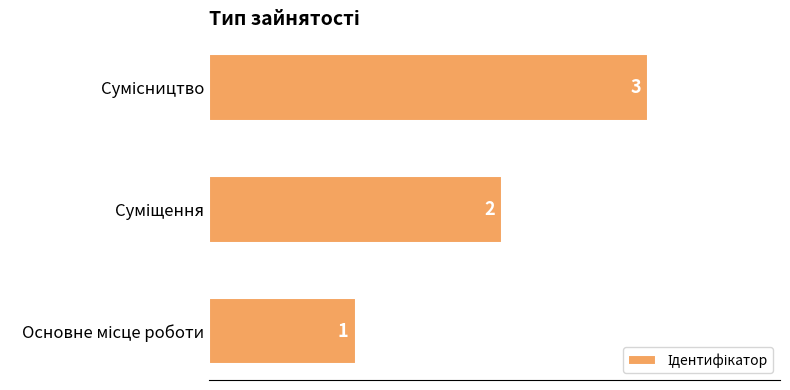

How many values are between 1 and 3?

3